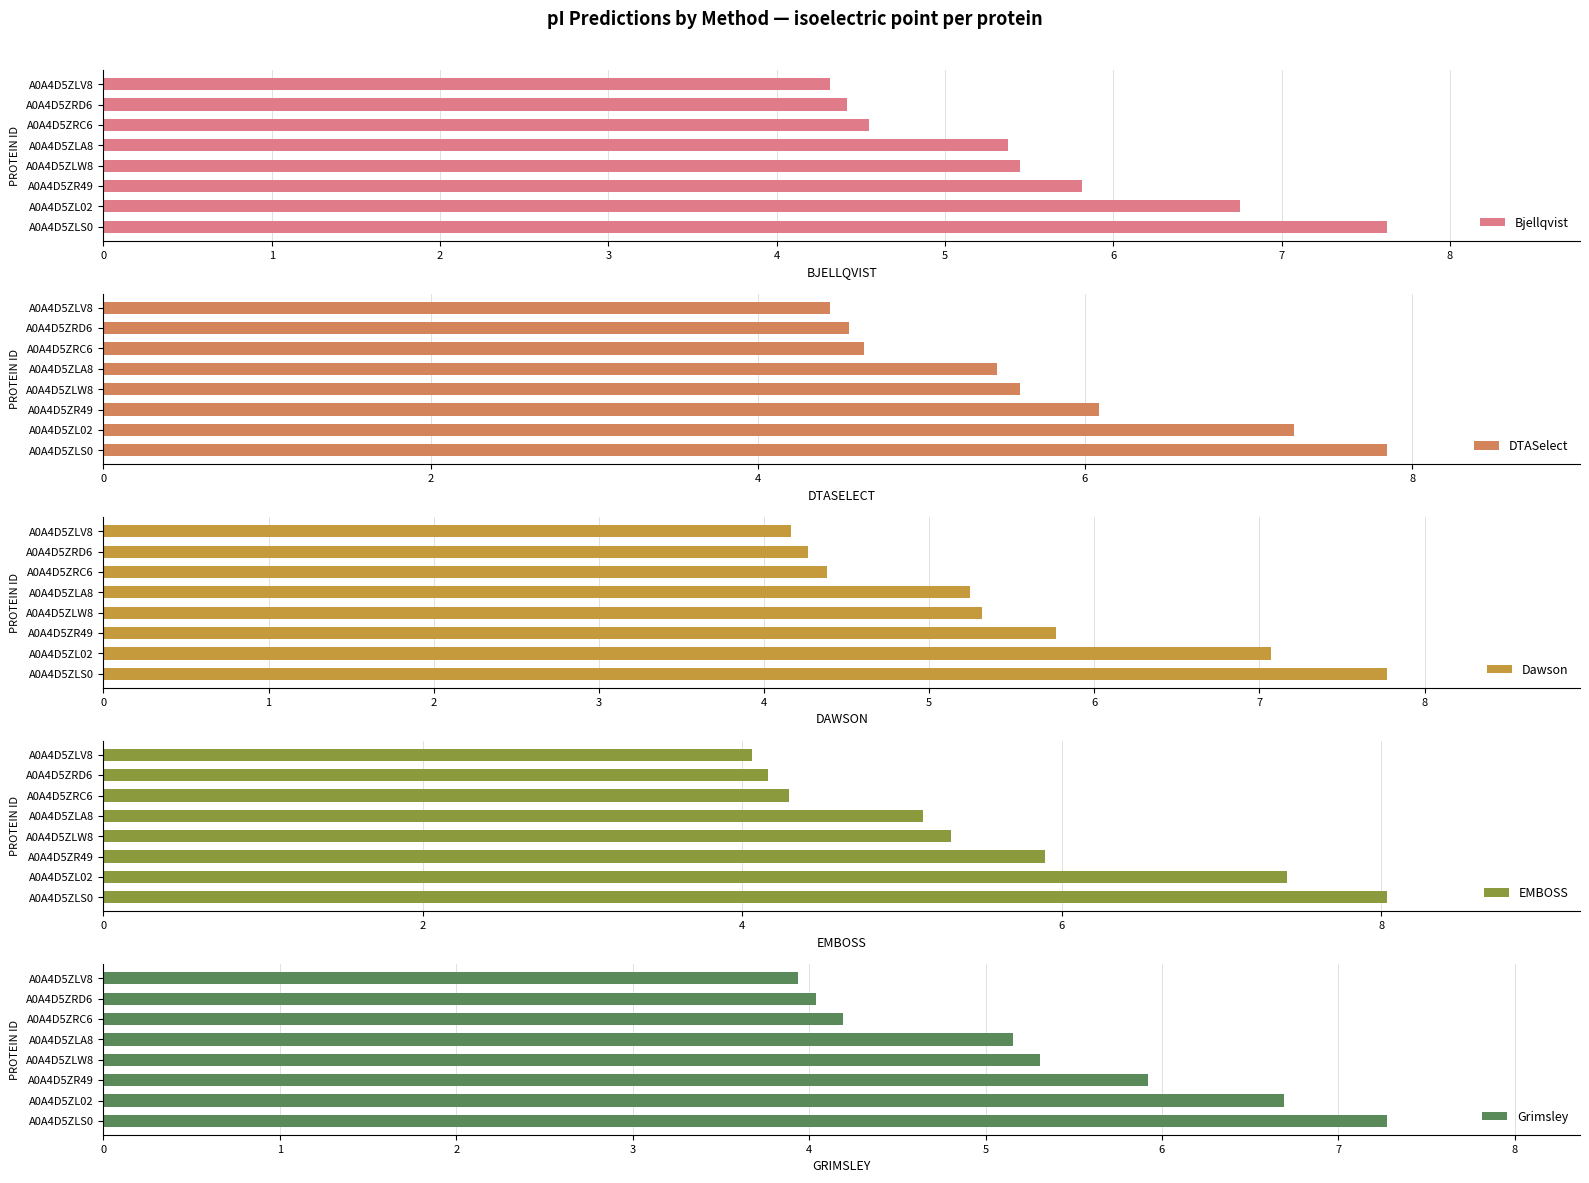

How many bars are there in total?

40